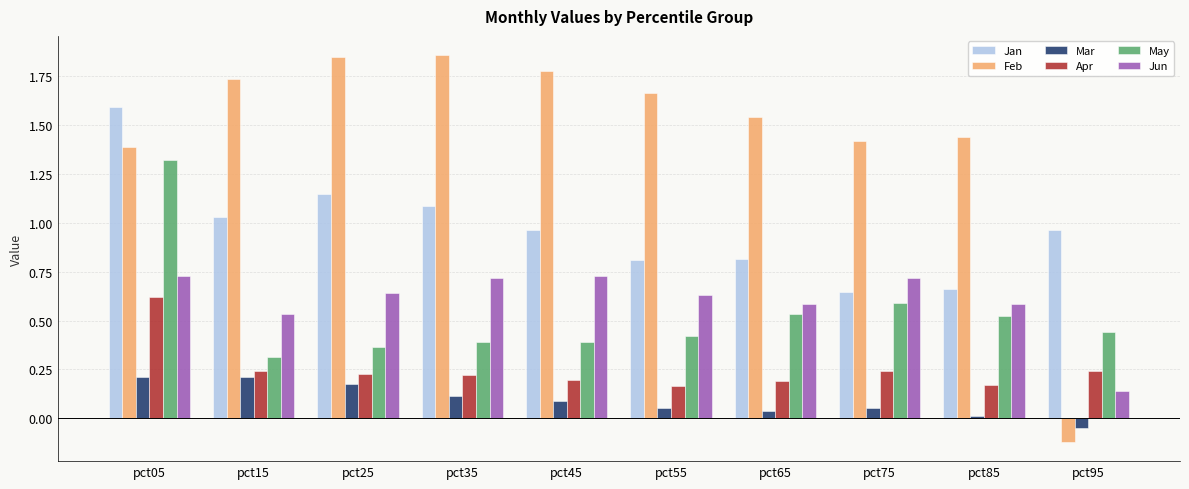

How many groups of bars are there?

10